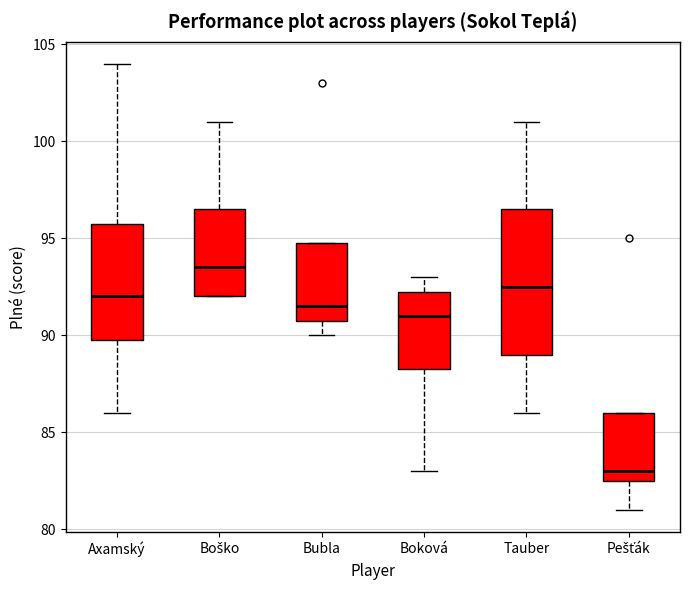

Where does the median line of the box for Tauber sit on the y-axis? The values are not printed on the chart, so give them approximately, as read against the axis.

92.5